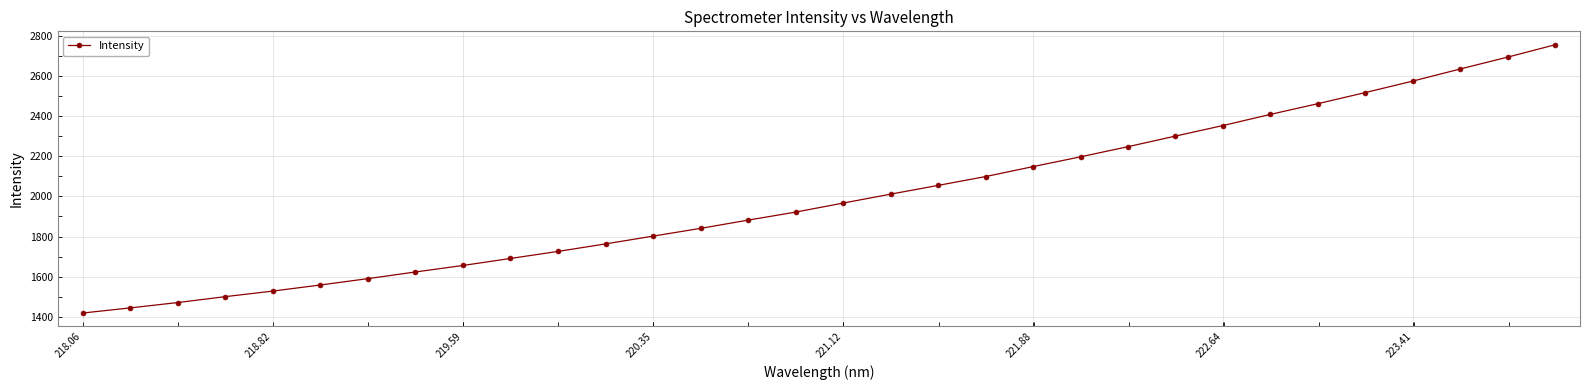

True or false: there are more than 2 points higher than both neighbors.

False